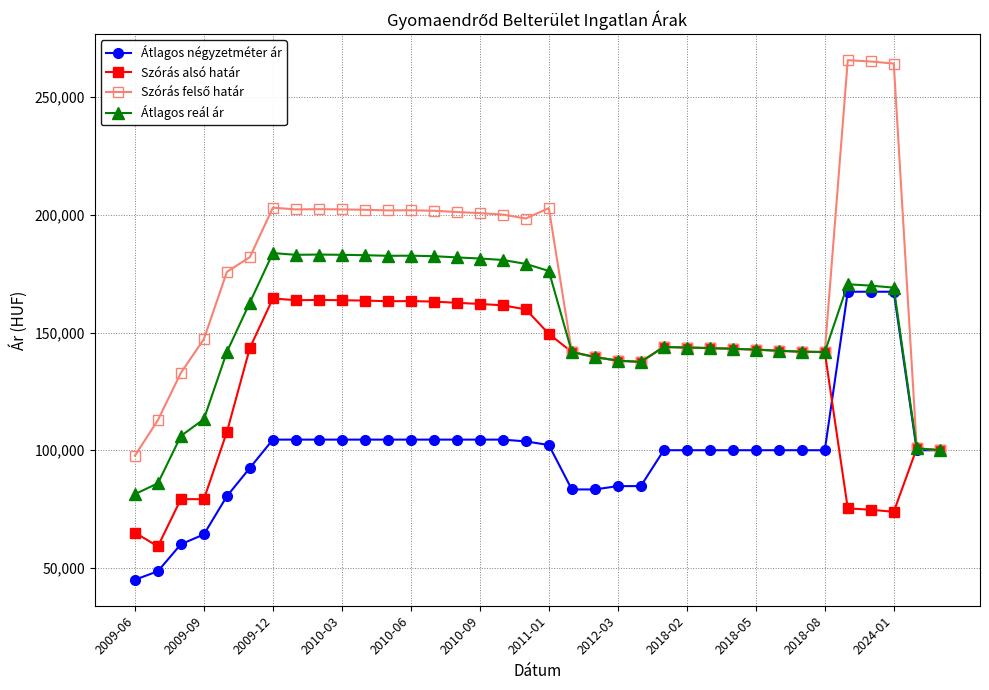

What is the maximum value shown in the chart?

265760